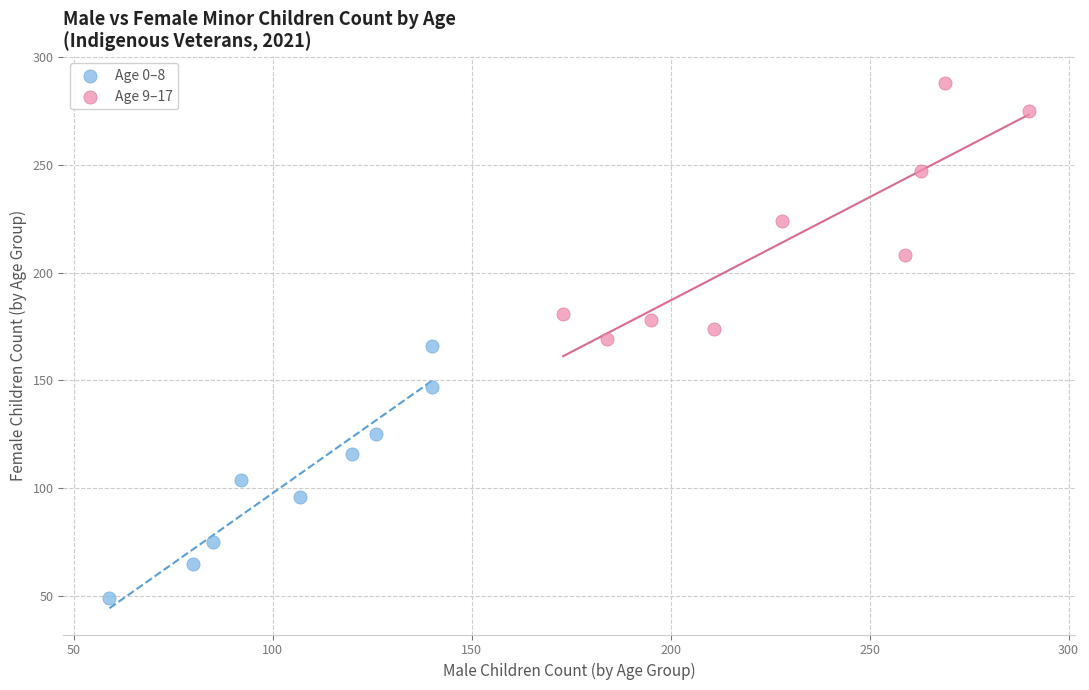

What are all the series names shown in the legend?

Age 0–8, Age 9–17